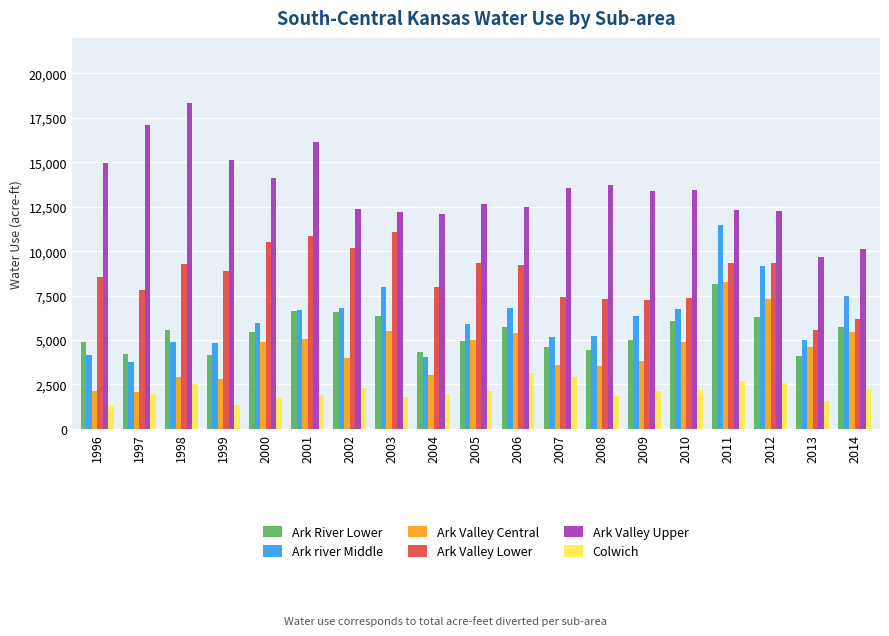

At which category is the sum across all series the highest?

2011